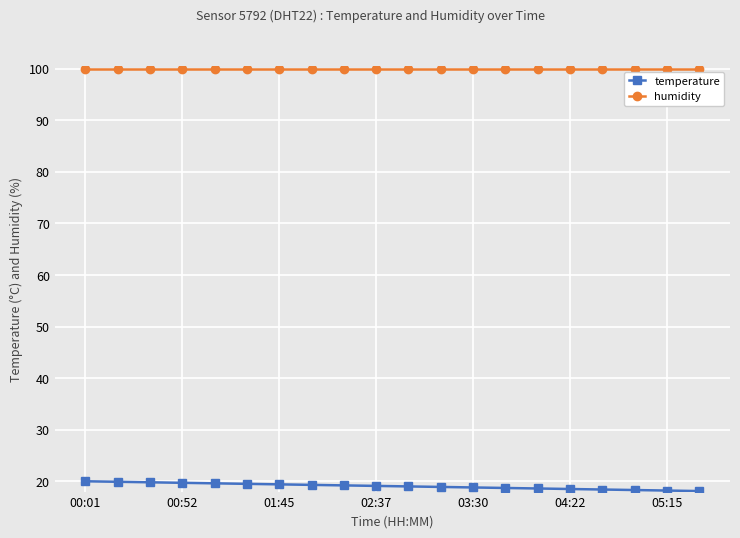

What is the difference between the second highest and minimum values in the temperature series?

1.8